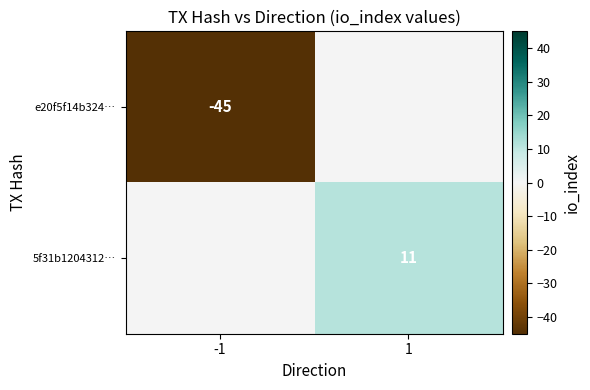

How many series are shown in this chart?

2